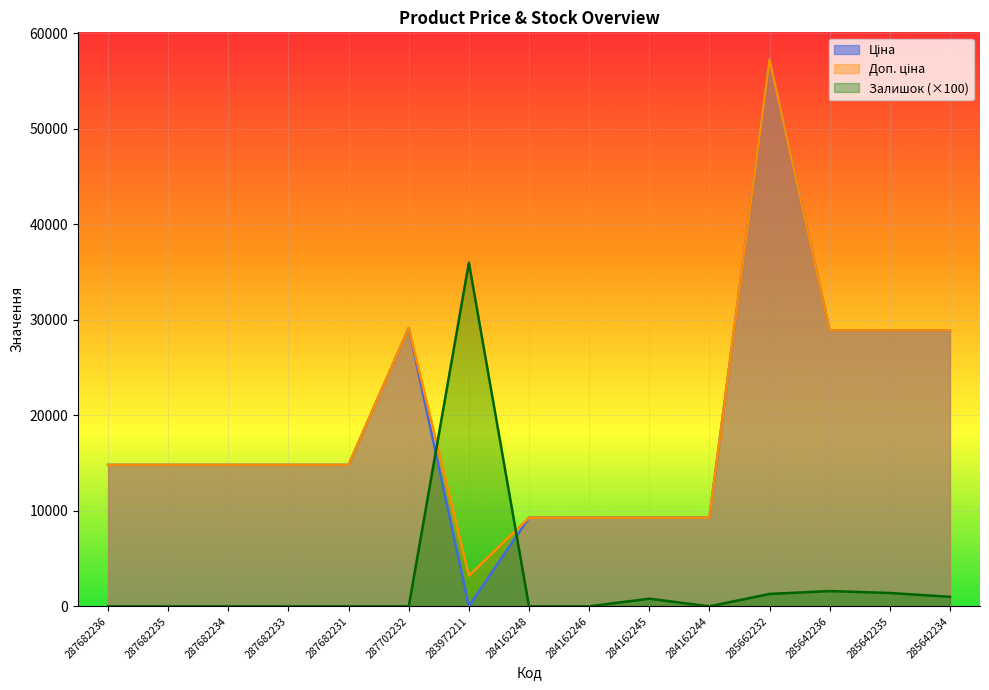

What is the difference between the highest and lowest values at 284162248?

9290.5